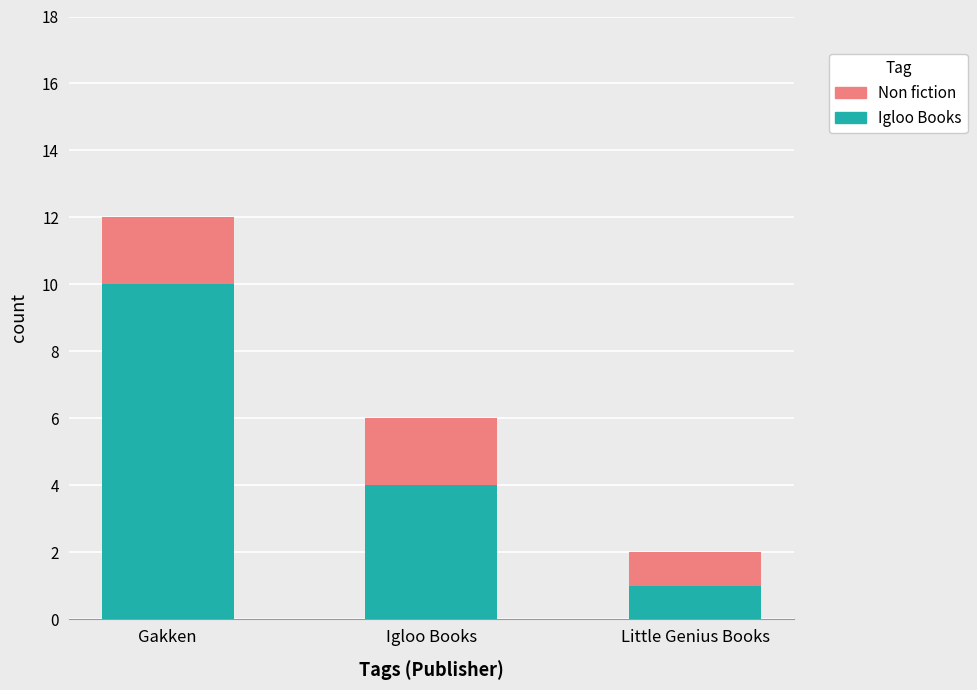

At which label does Igloo Books reach its peak?

Gakken